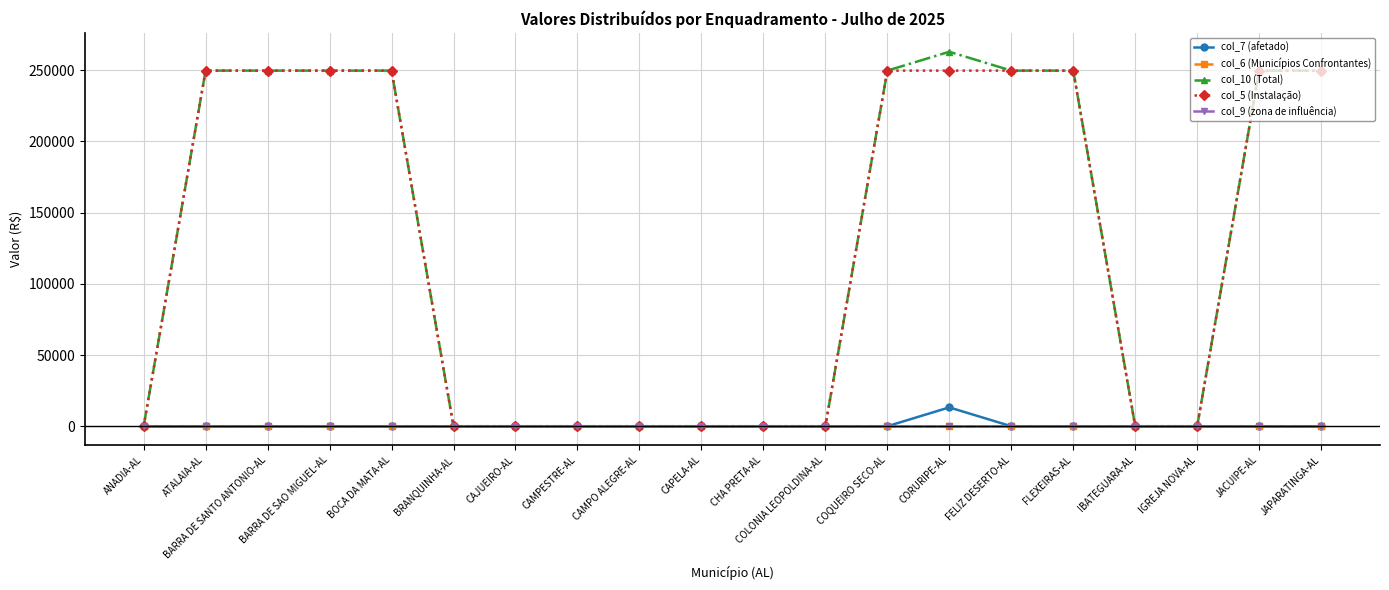

What is the value of the col_5 (Instalação) point at the 14th from the left?

249634.7